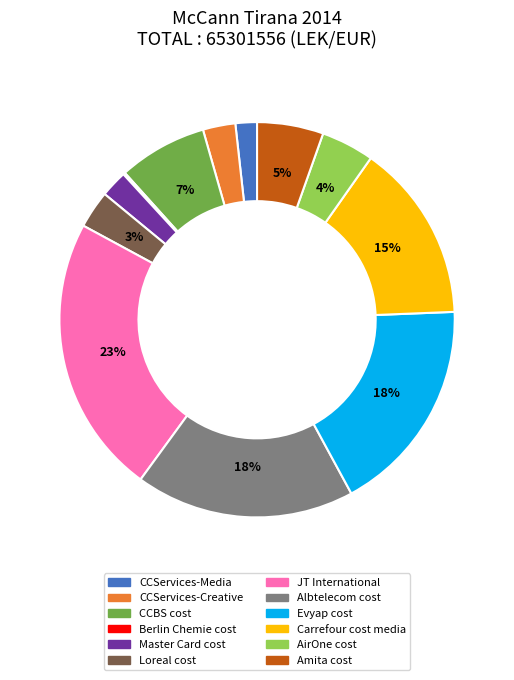

What percentage is the Carrefour cost media slice, to the nearest percent?

15%